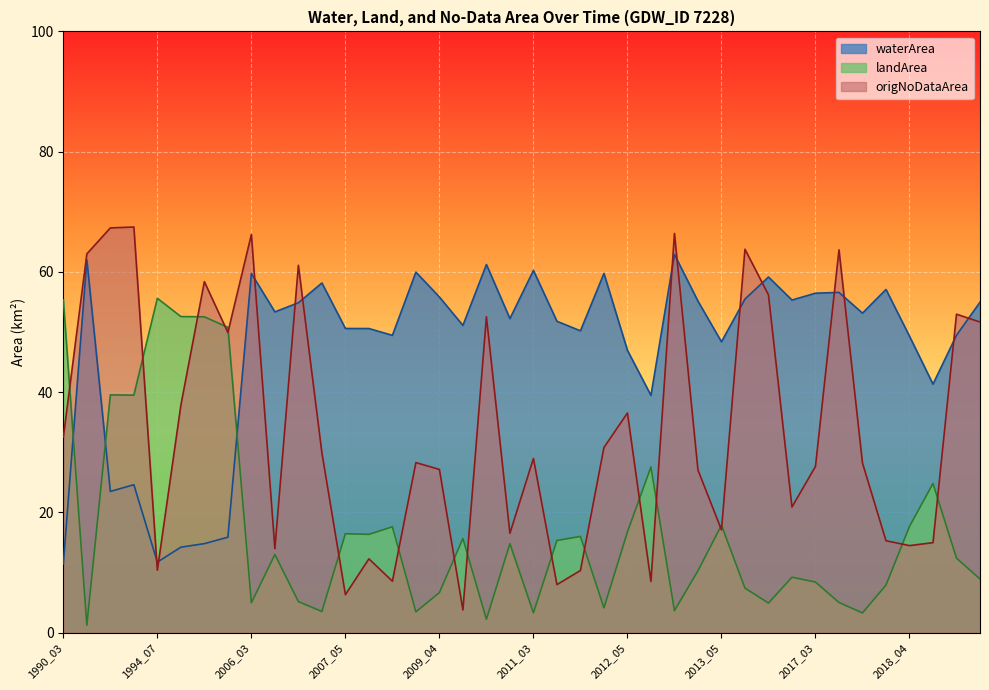

What is the difference between the maximum and minimum values in the waterArea series?

51.5